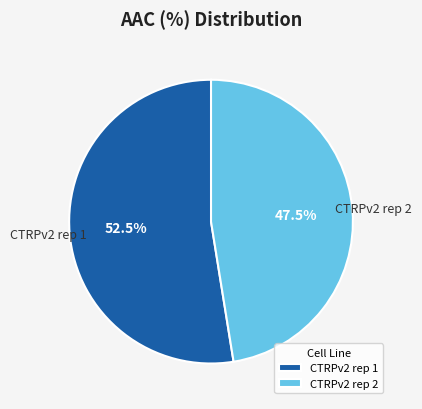

How many slices are in this pie chart?

2